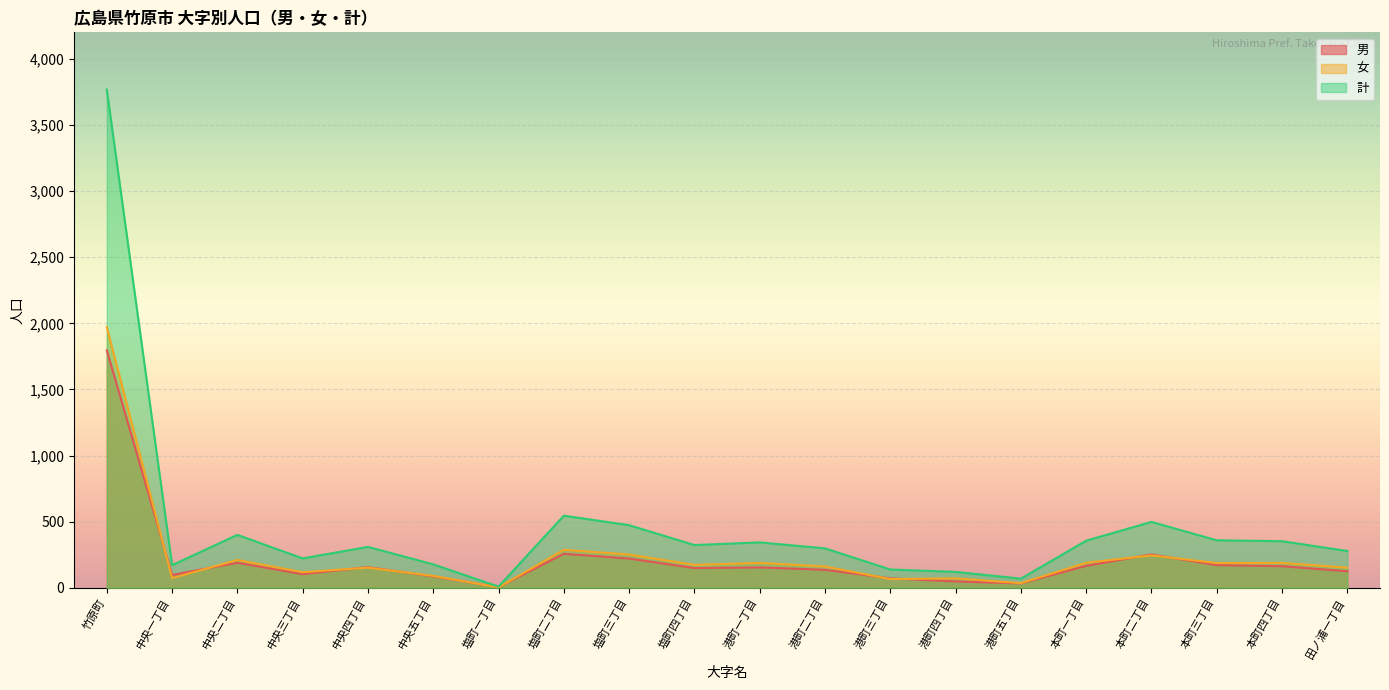

Reading left to right, what are all the values shown in this chart?

男: 1796	98	190	104	157	87	6	258	222	150	155	137	72	49	34	167	253	172	164	126
女: 1971	74	211	119	153	91	4	288	252	174	189	162	67	72	36	190	246	188	189	153
計: 3767	172	401	223	310	178	10	546	474	324	344	299	139	121	70	357	499	360	353	279